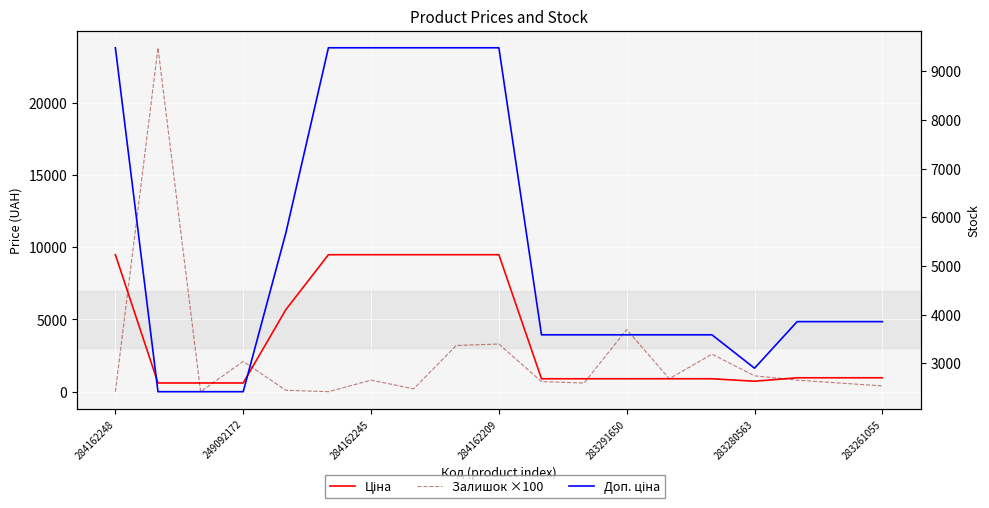

The value of Ціна at 249092172 is 966.3. True or false?

False